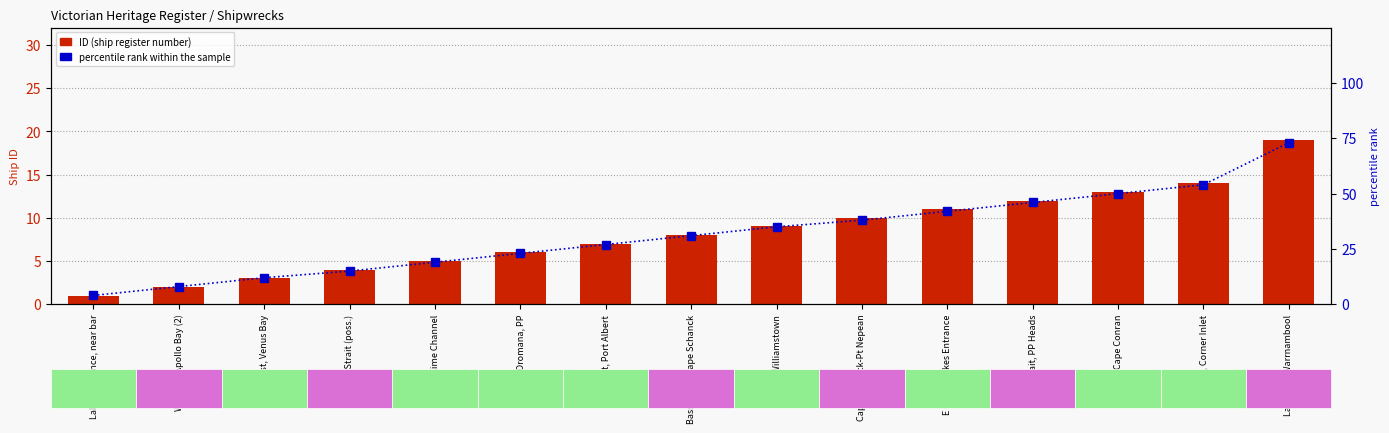

At which label is percentile rank within the sample closest to 38?

Cape Schanck-Pt Nepean